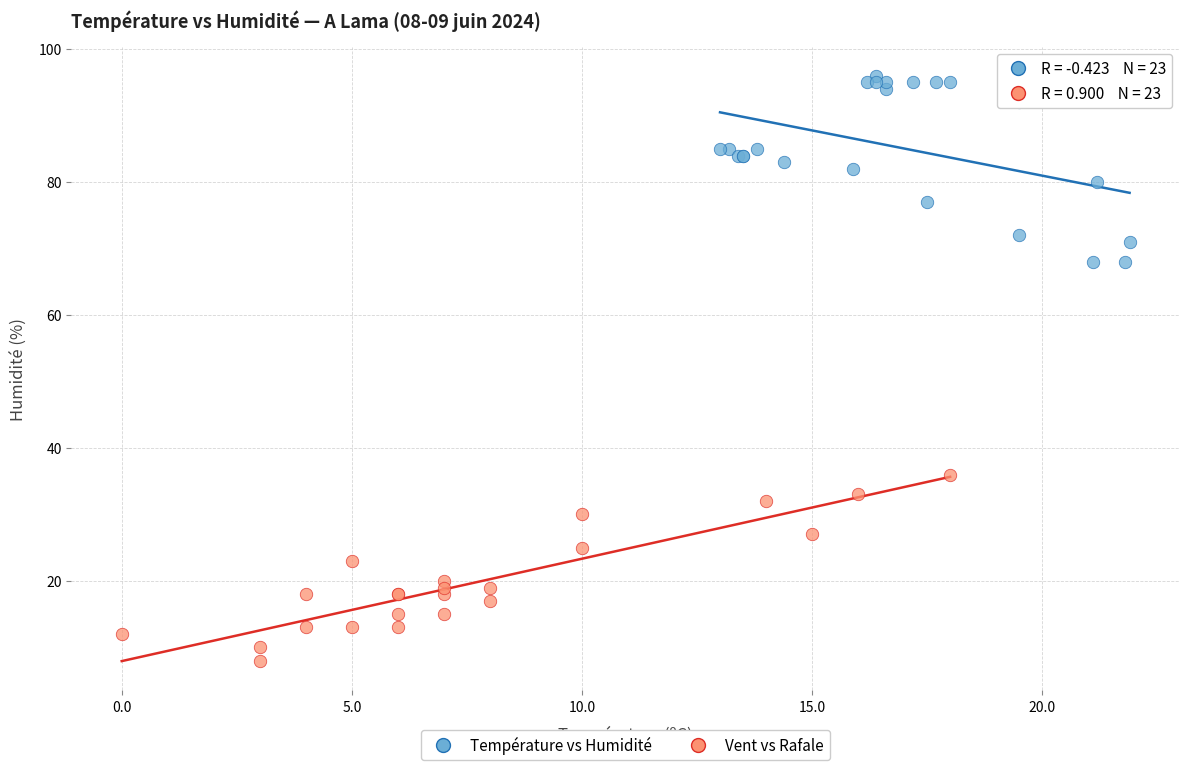

Which series contains the highest Y value?

Température vs Humidité